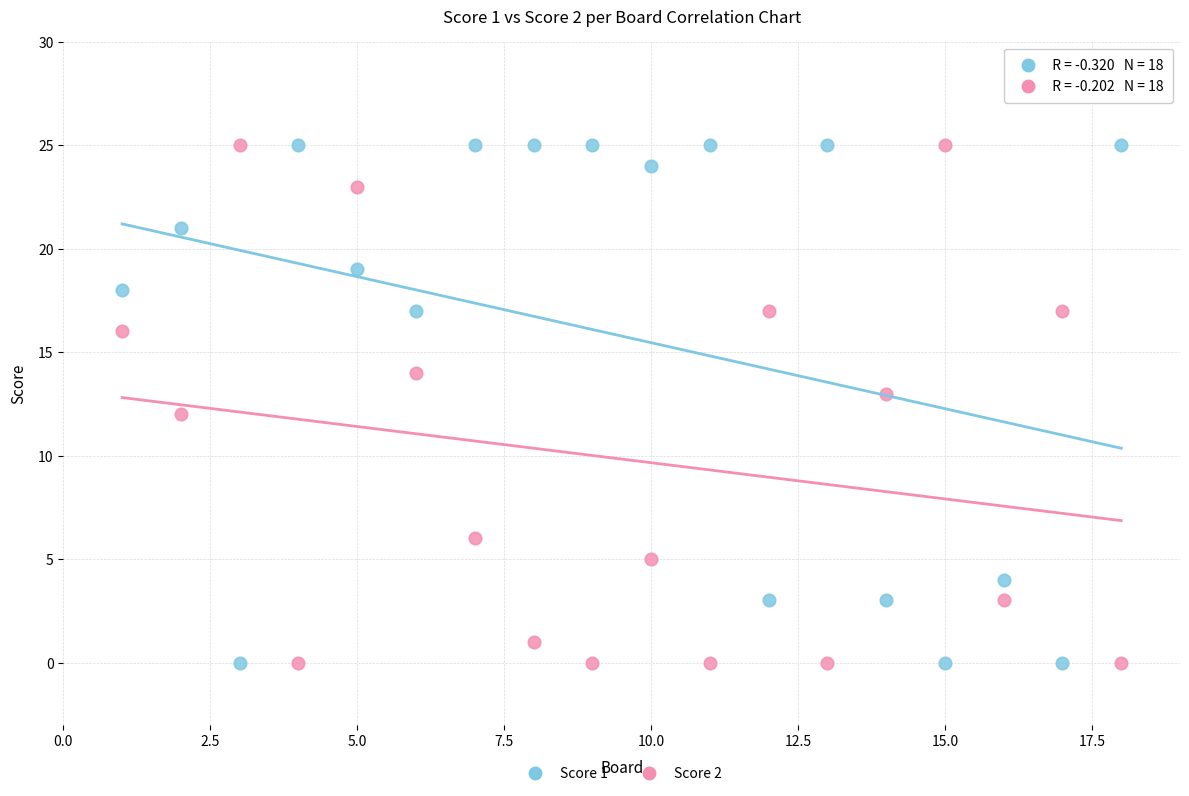

Across all data points, what is the range of Y values (max minus min)?

25